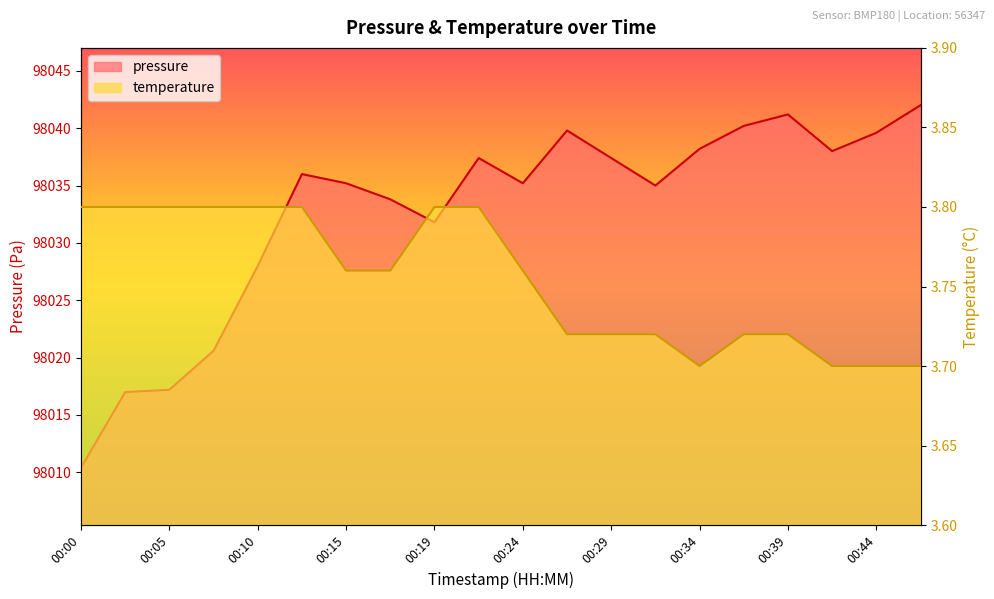

Reading left to right, extract all data points from this chart.

pressure: 98010.4	98017.0	98017.2	98020.6	98028.0	98036.0	98035.2	98033.8	98031.8	98037.4	98035.2	98039.8	98037.4	98035.0	98038.2	98040.2	98041.2	98038.0	98039.6	98042.0
temperature: 3.8	3.8	3.8	3.8	3.8	3.8	3.8	3.8	3.8	3.8	3.8	3.7	3.7	3.7	3.7	3.7	3.7	3.7	3.7	3.7